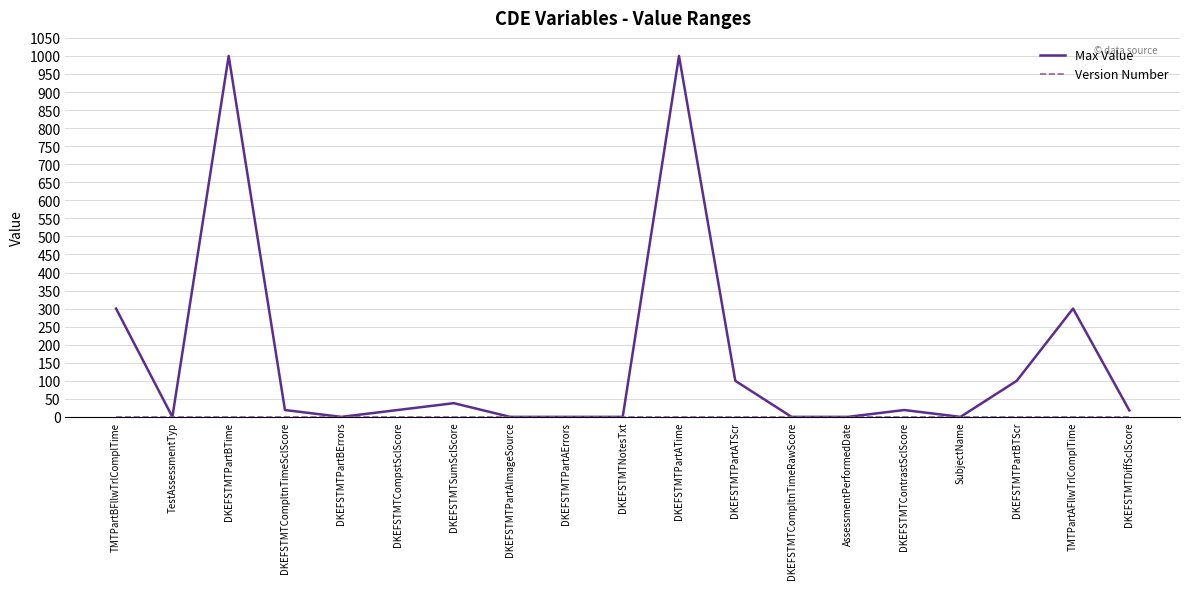

Which series changed the most between DKEFSTMTPartBTime and DKEFSTMTPartAErrors?

Max Value